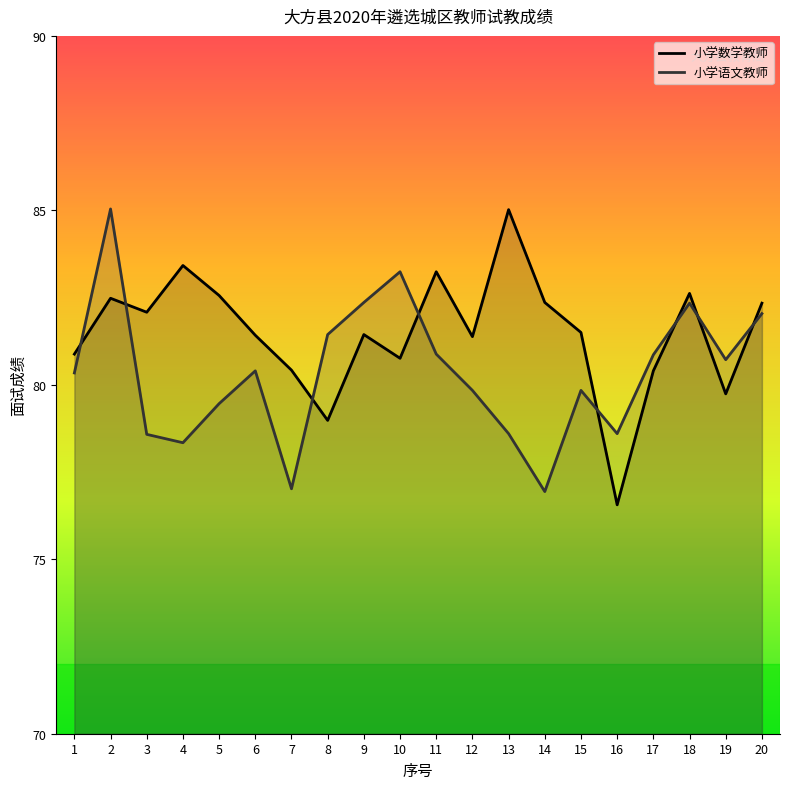

What is the total value across all series at 14?

159.3